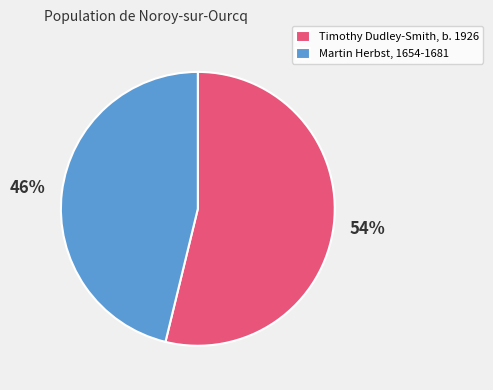

Which category has the biggest portion of the pie?

Timothy Dudley-Smith, b. 1926